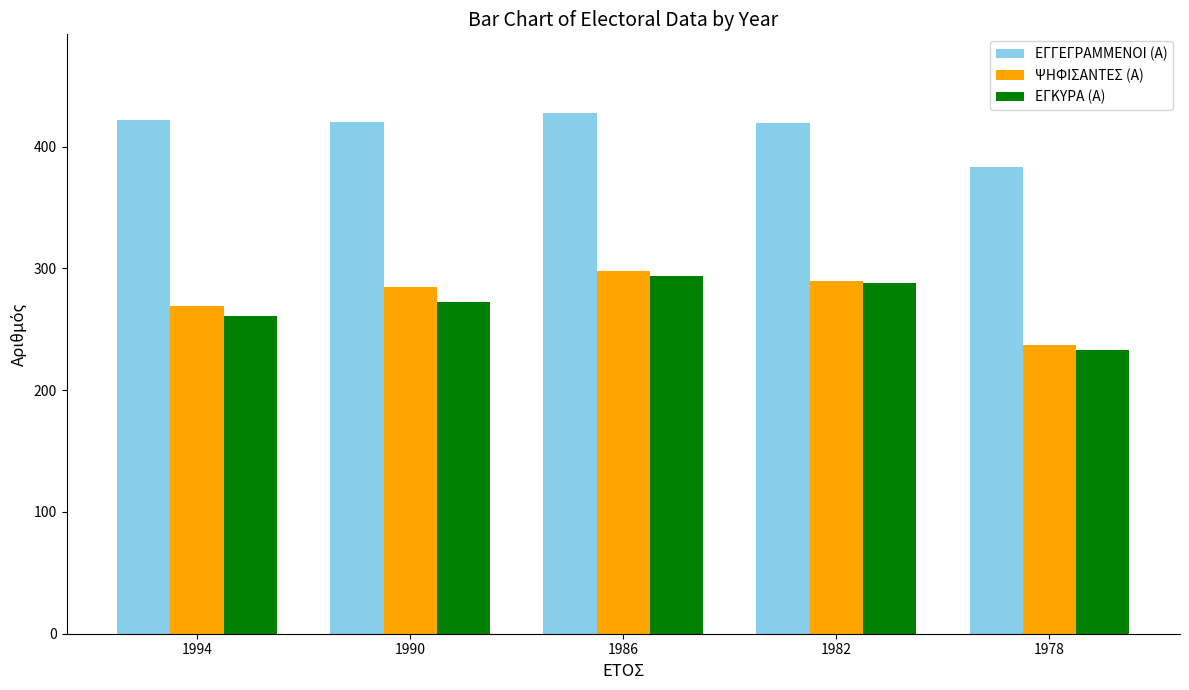

How many values in the ΕΓΚΥΡΑ (Α) series are below 272?

2